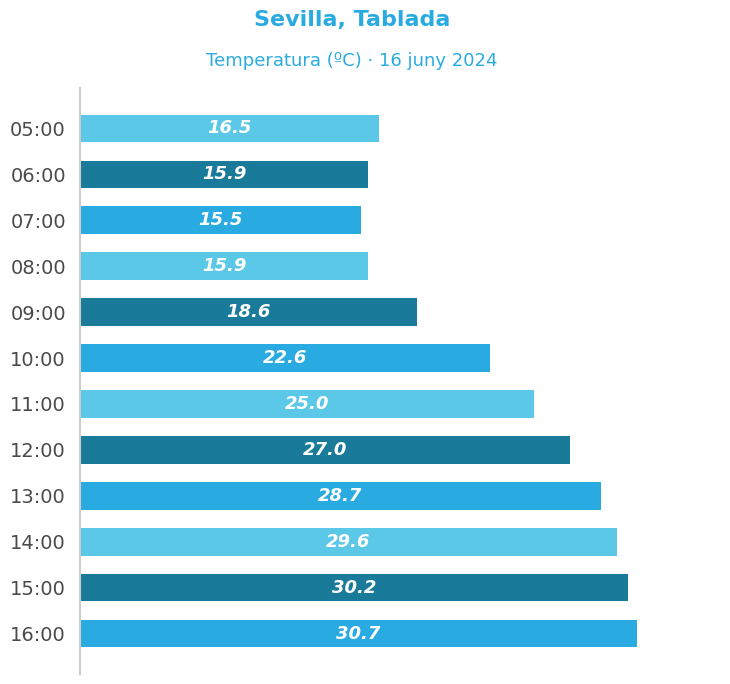

What is the difference between the second highest and second lowest values?

14.3